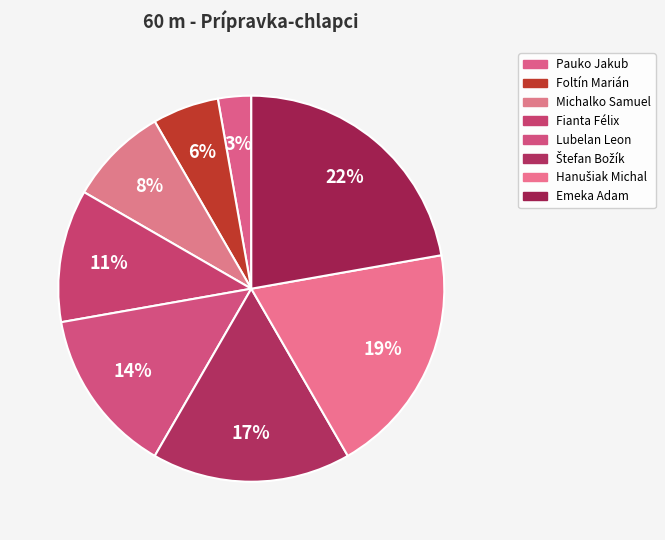

How many slices are in this pie chart?

8